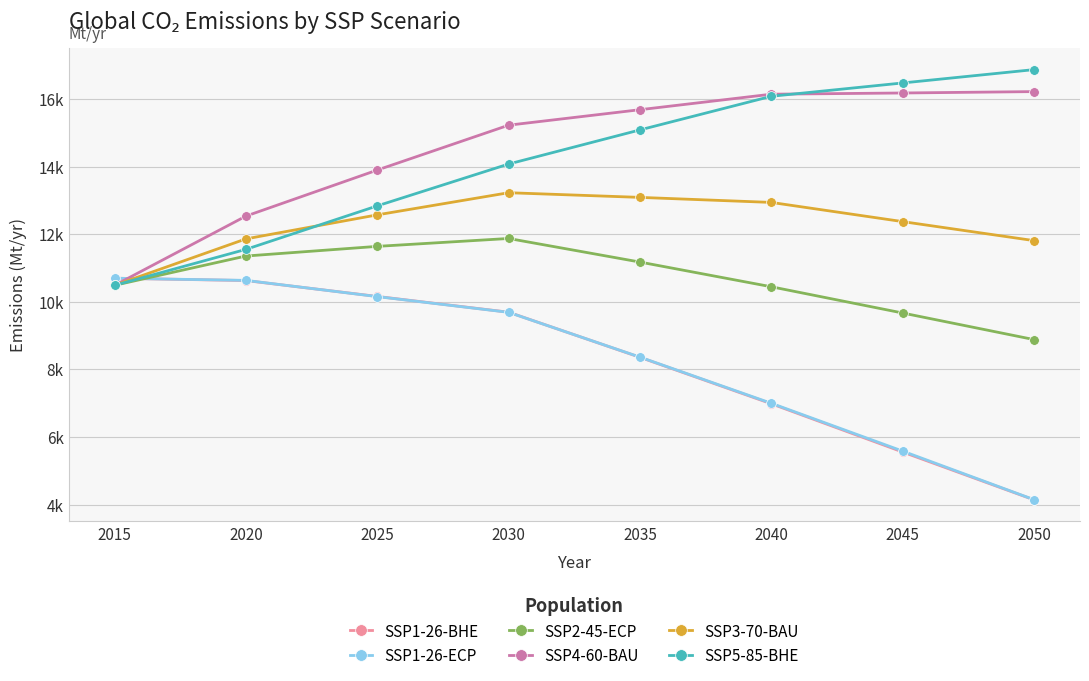

At which category is the sum across all series the highest?

2030